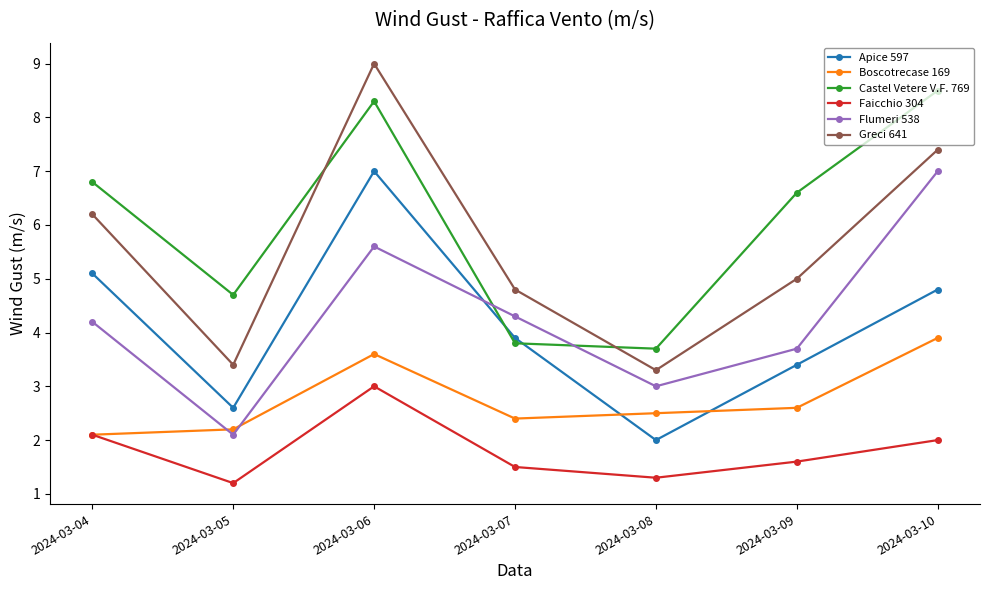

True or false: Greci 641 has more than 0 interior local peaks.

True